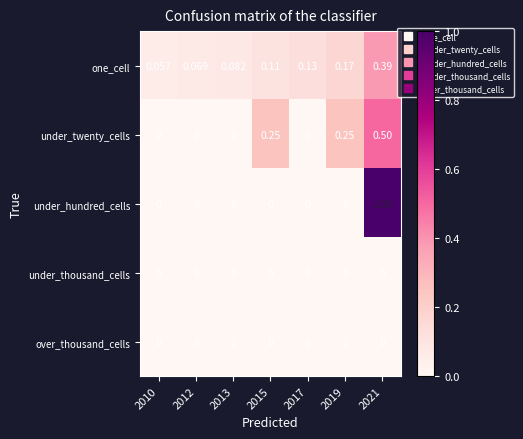

Which series has the largest range (max minus min)?

under_hundred_cells